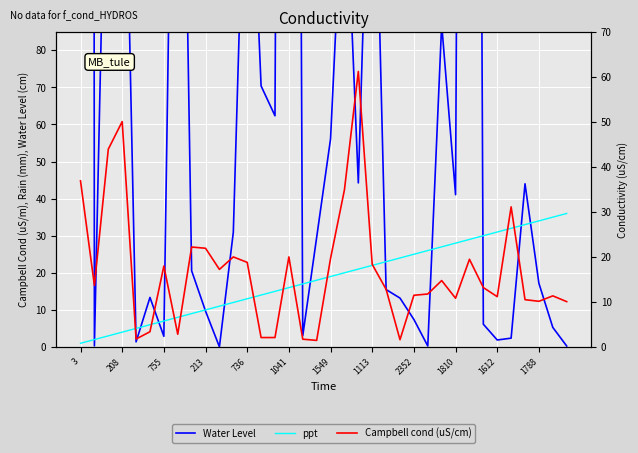

What is the value of the Water Level point at the 24th from the left?

13.2